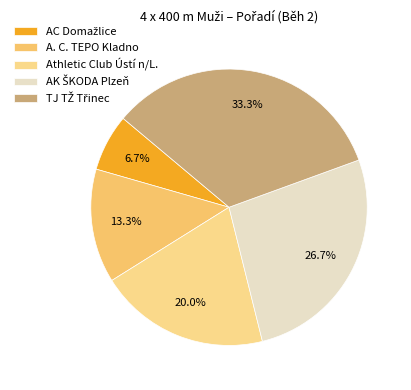

Count the number of slices in the pie.

5